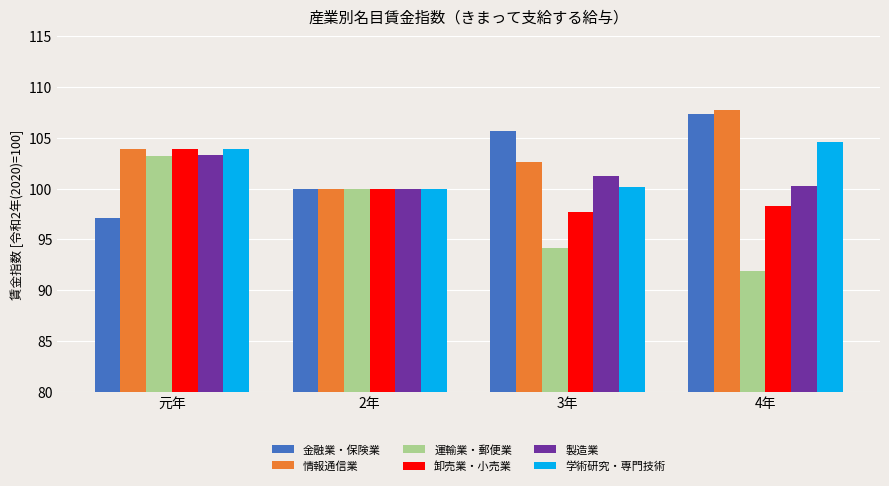

Read the 金融業・保険業 value at 元年.

97.1